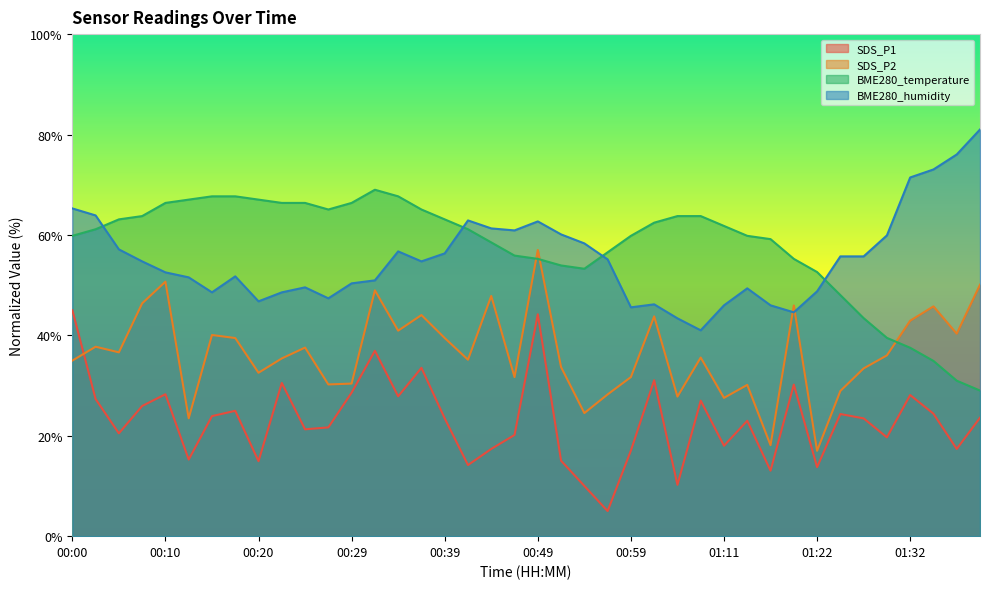

What position from the right is 00:17?

33